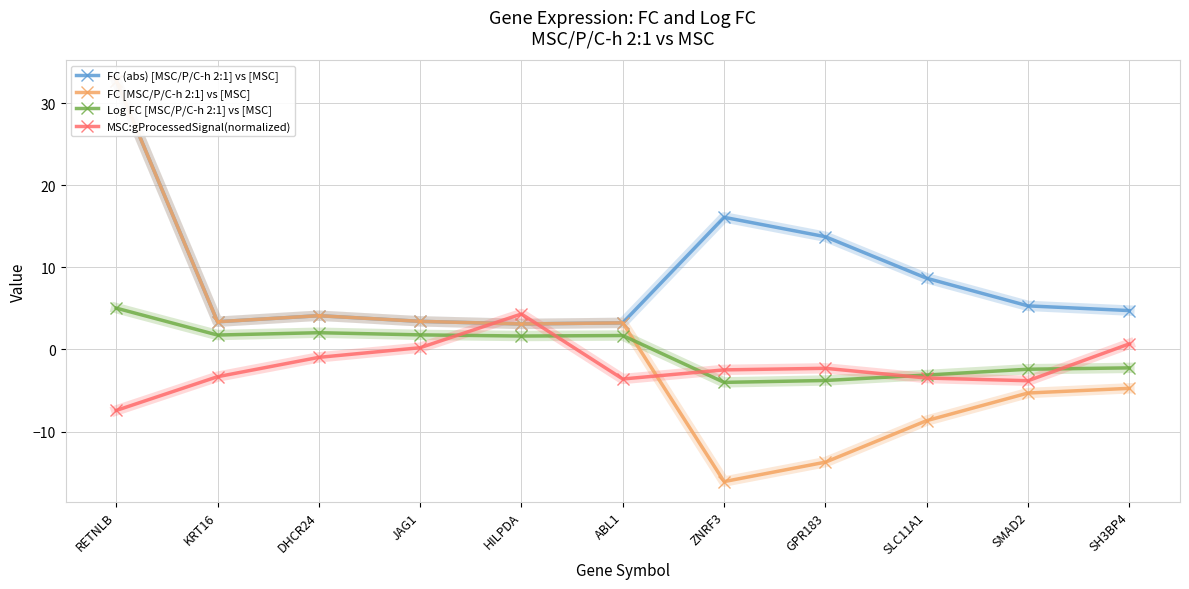

What is the label of the 2nd point from the left?

KRT16